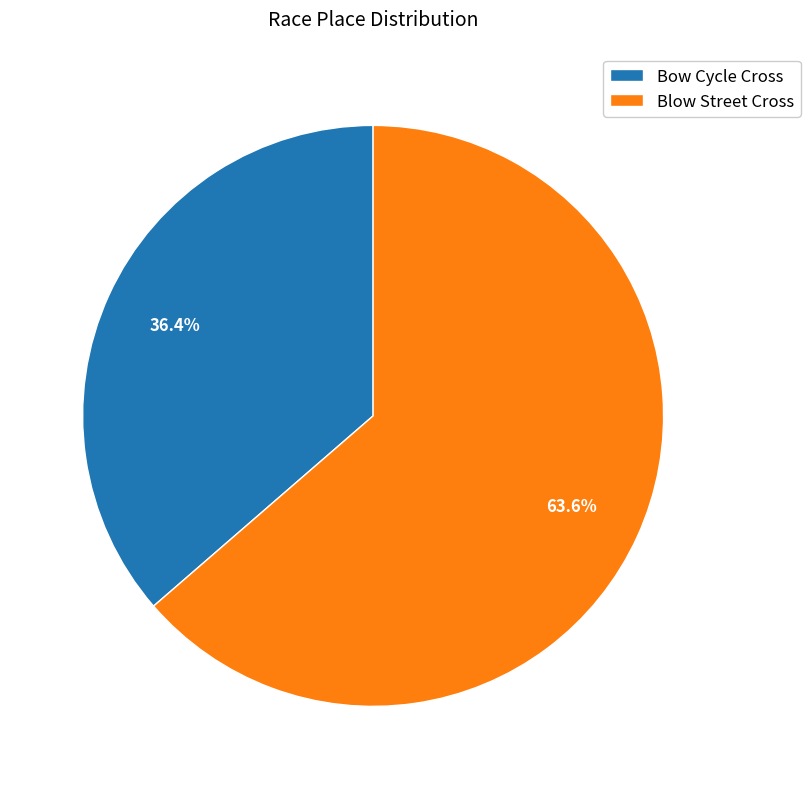

True or false: Bow Cycle Cross accounts for 24% of the total.

False